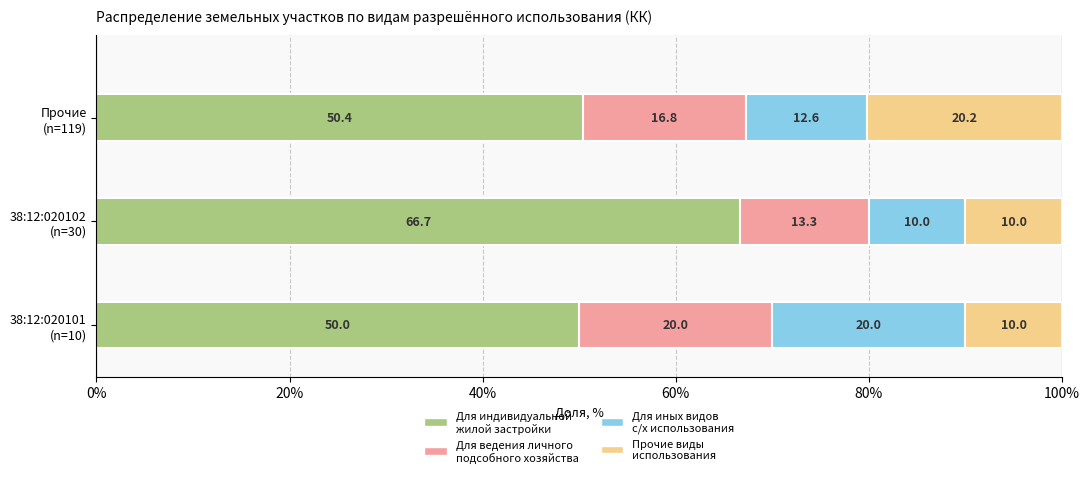

Count the number of categories in the chart.

3